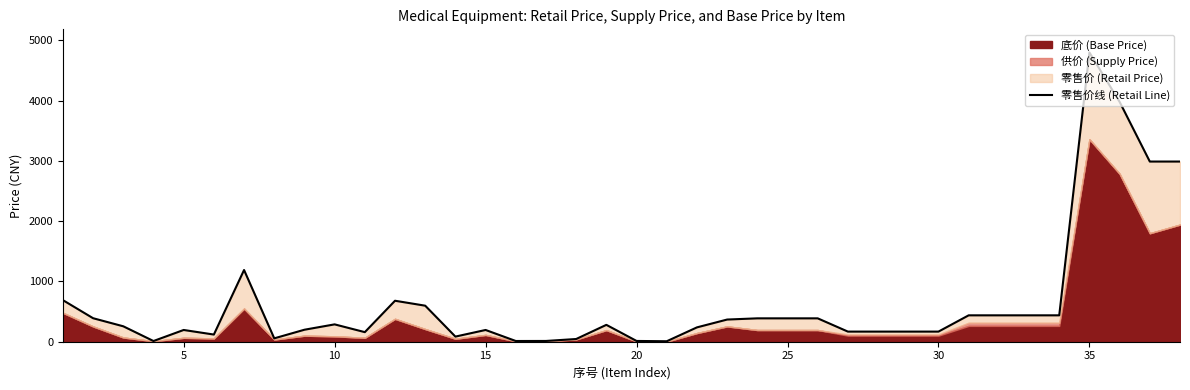

Does the chart display data point markers on the line(s)?

No